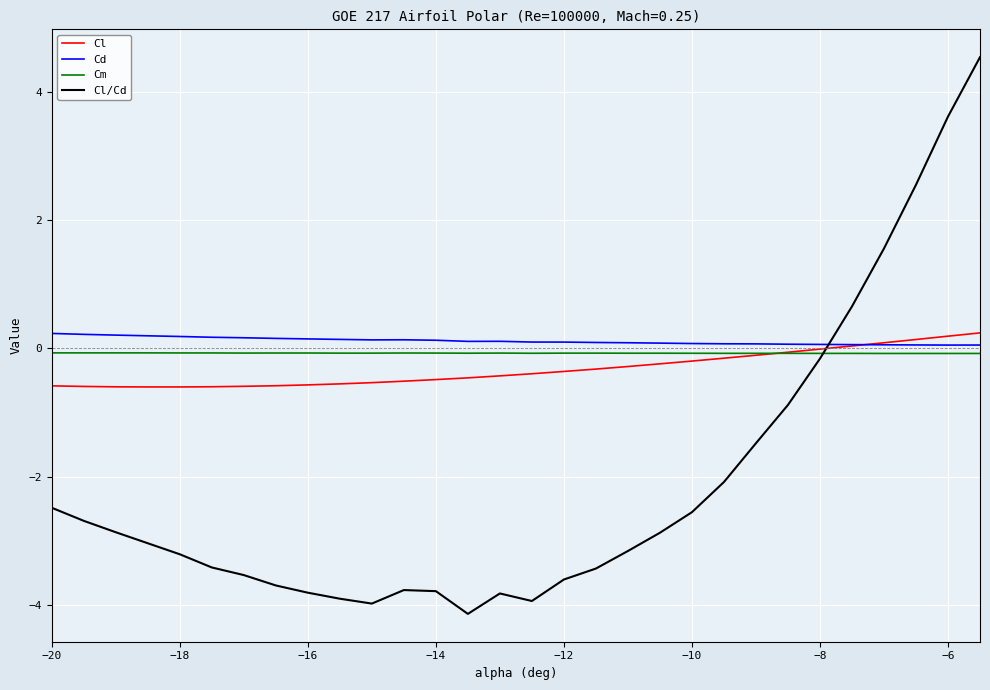

At how many categories does at least one series exceed -1?

30